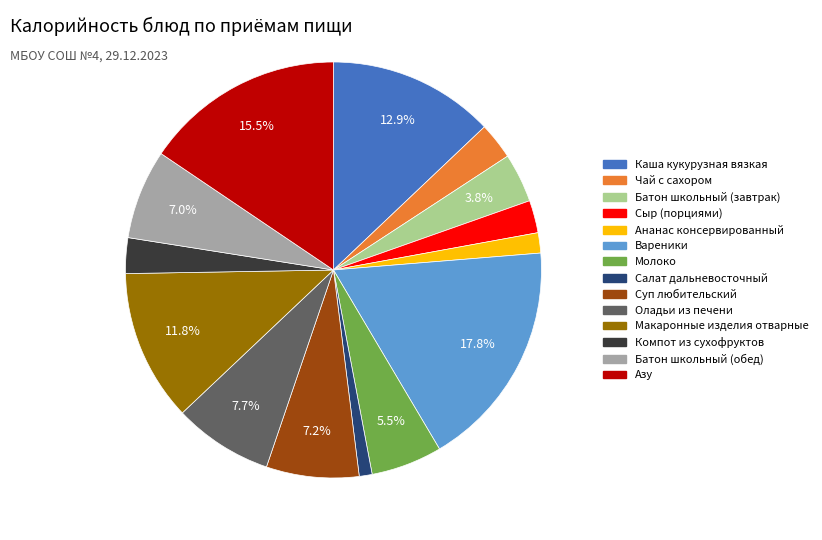

Does Батон школьный (обед) represent more than half of the total?

No